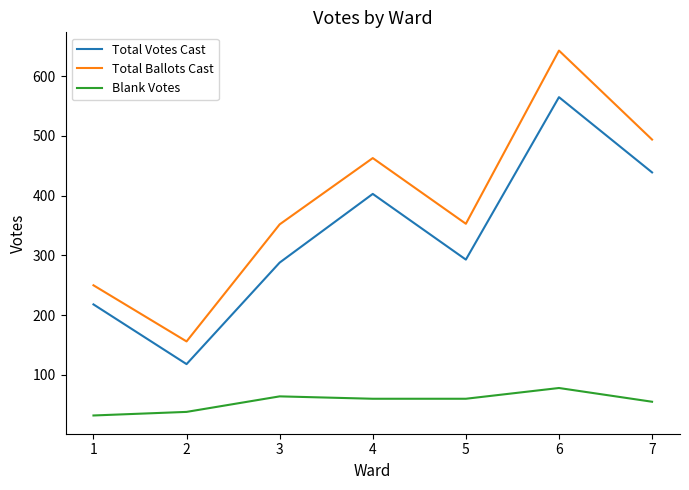

What is the lowest value of the Total Votes Cast series?

118